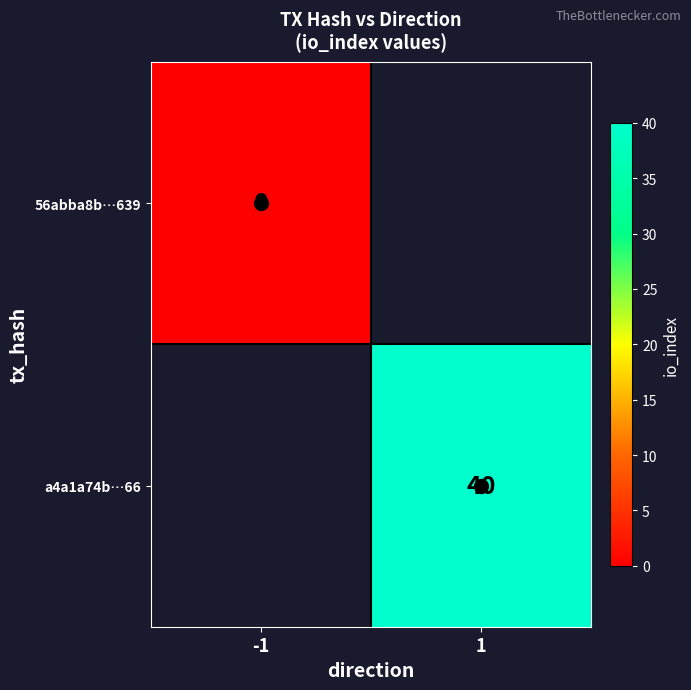

The value of a4a1a74b…66 at 1 is 40. True or false?

True